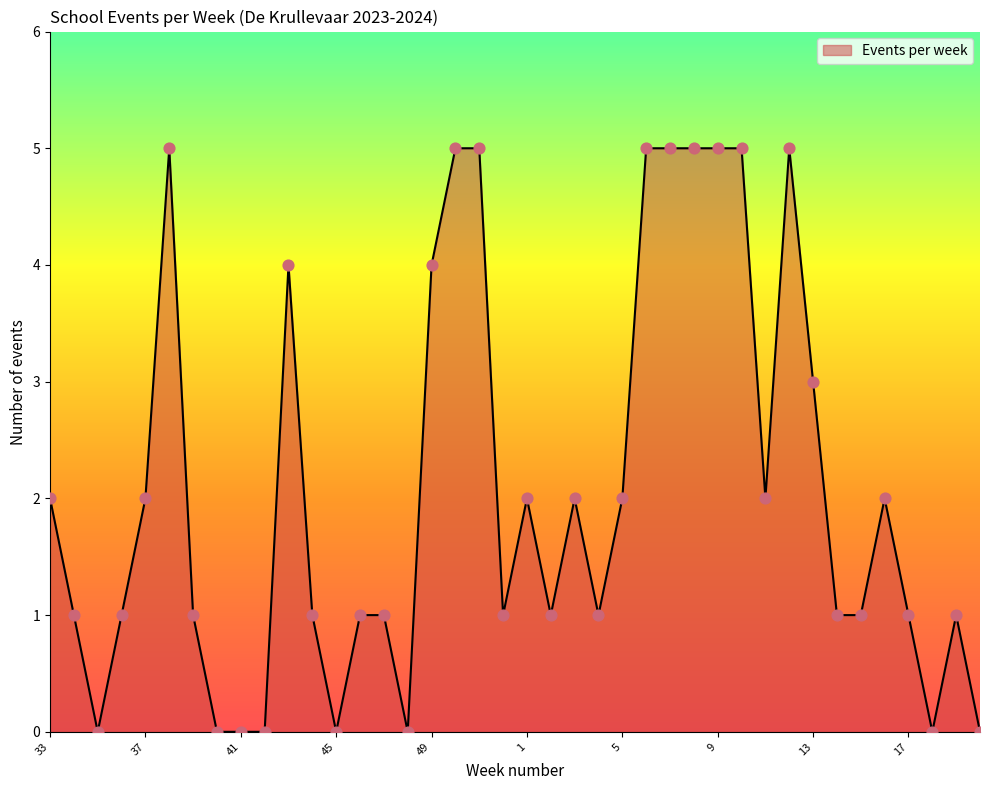

What is the difference between the maximum and minimum values?

5